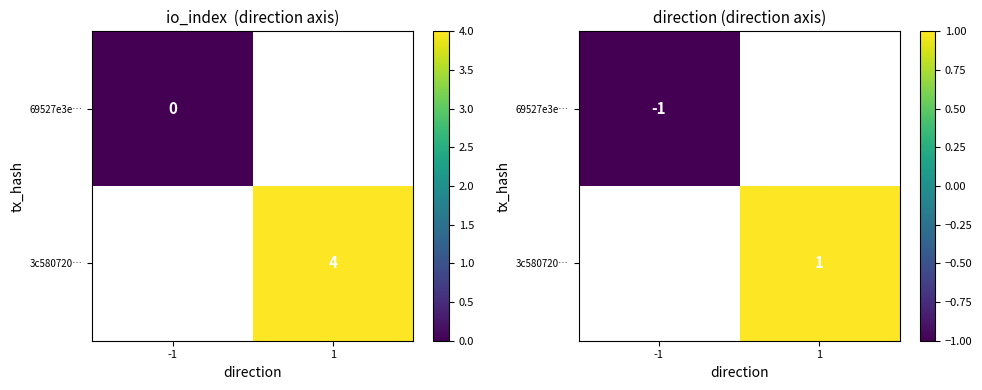

At which category does the chart reach its minimum across all series?

-1